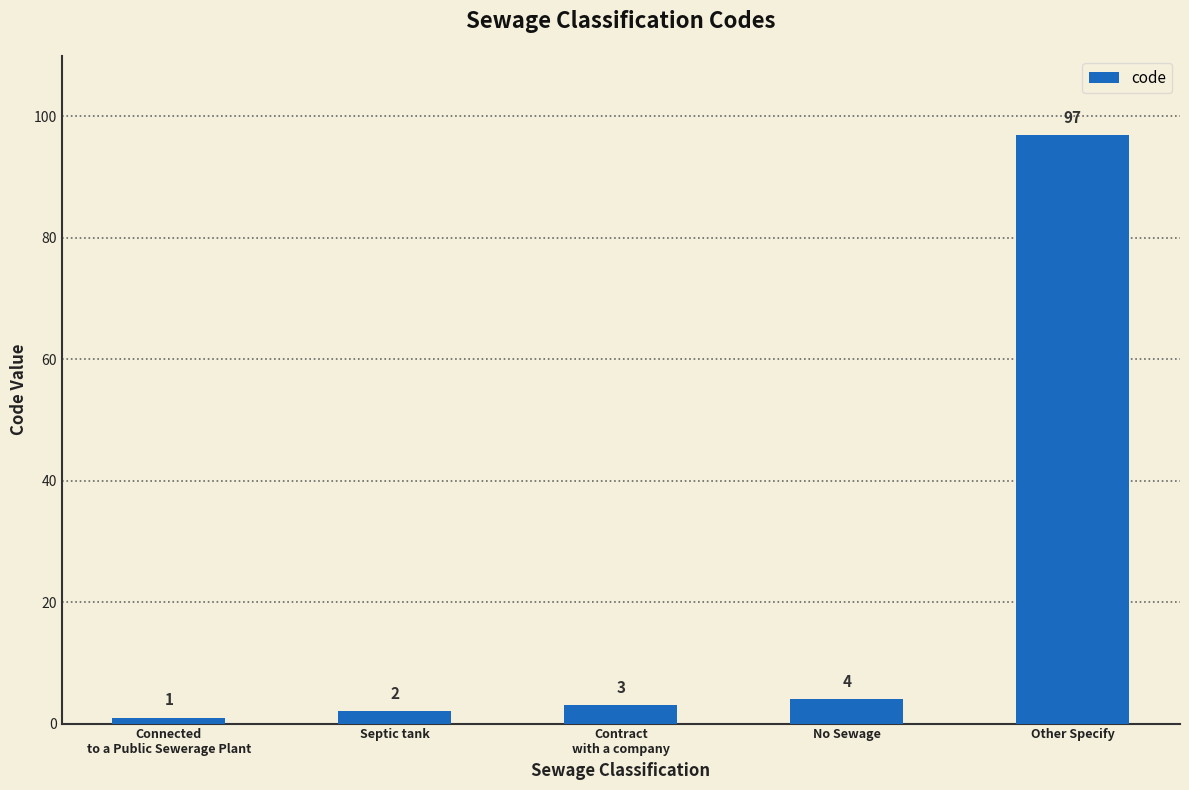

Where is the data nearest to the value 49?

No Sewage